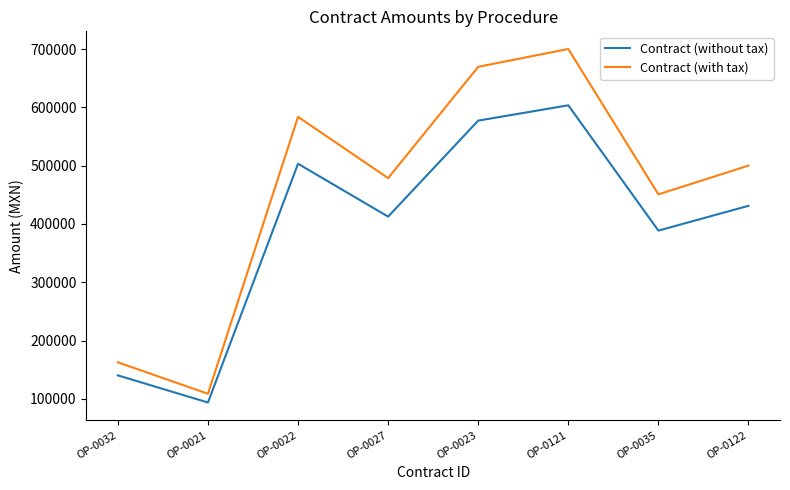

Is it true that Contract (with tax) equals 33232.0 at OP-0021?

False